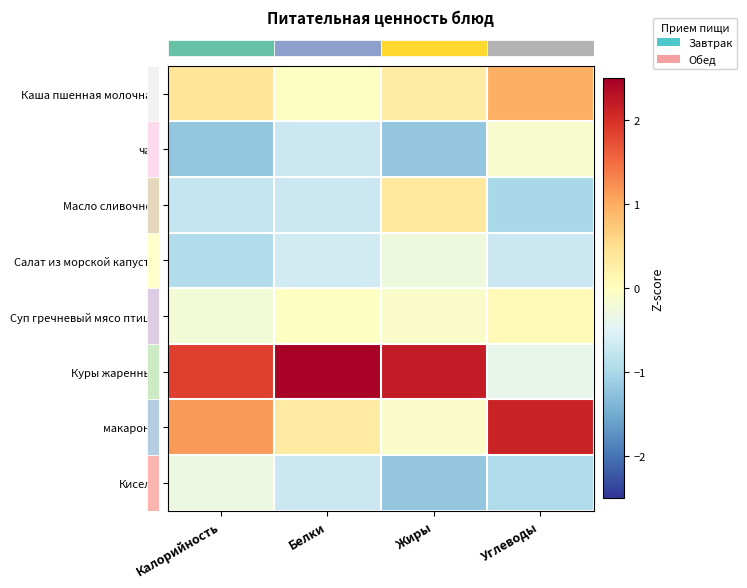

How many distinct data groups are displayed?

8